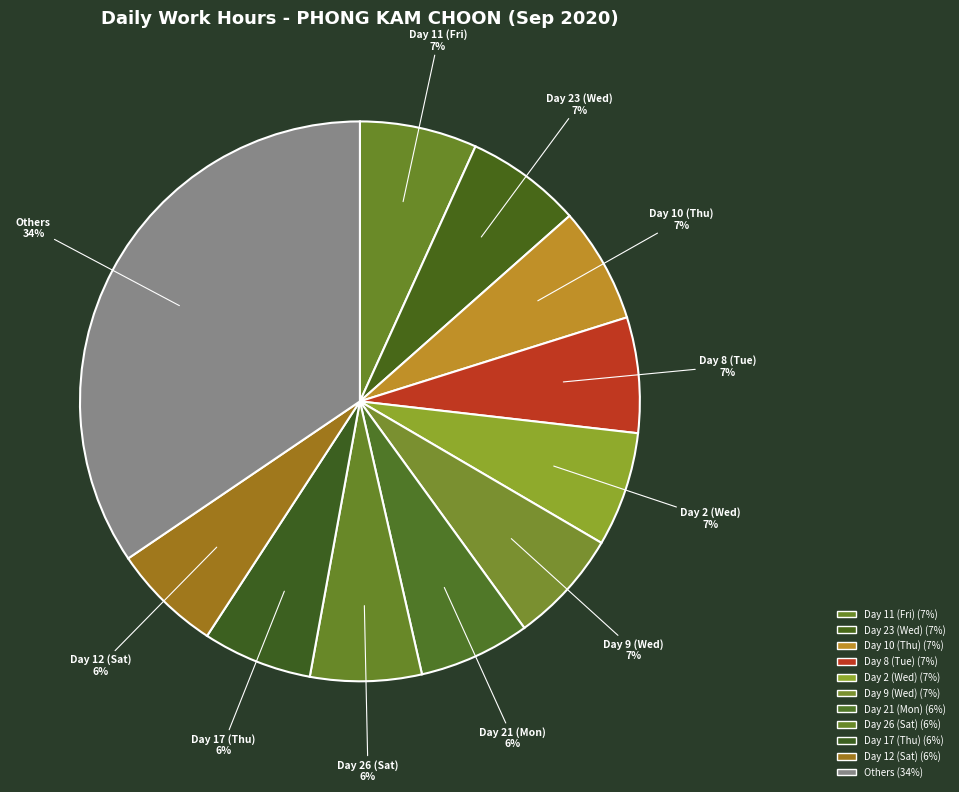

Which category has the biggest portion of the pie?

Others